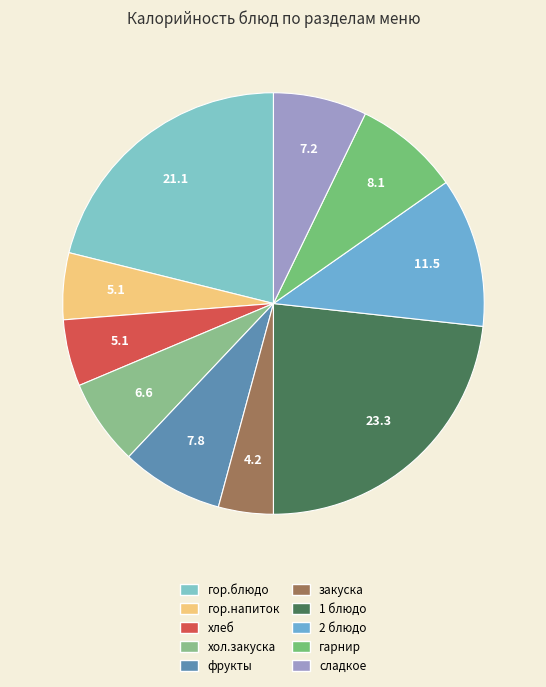

Count the number of slices in the pie.

10